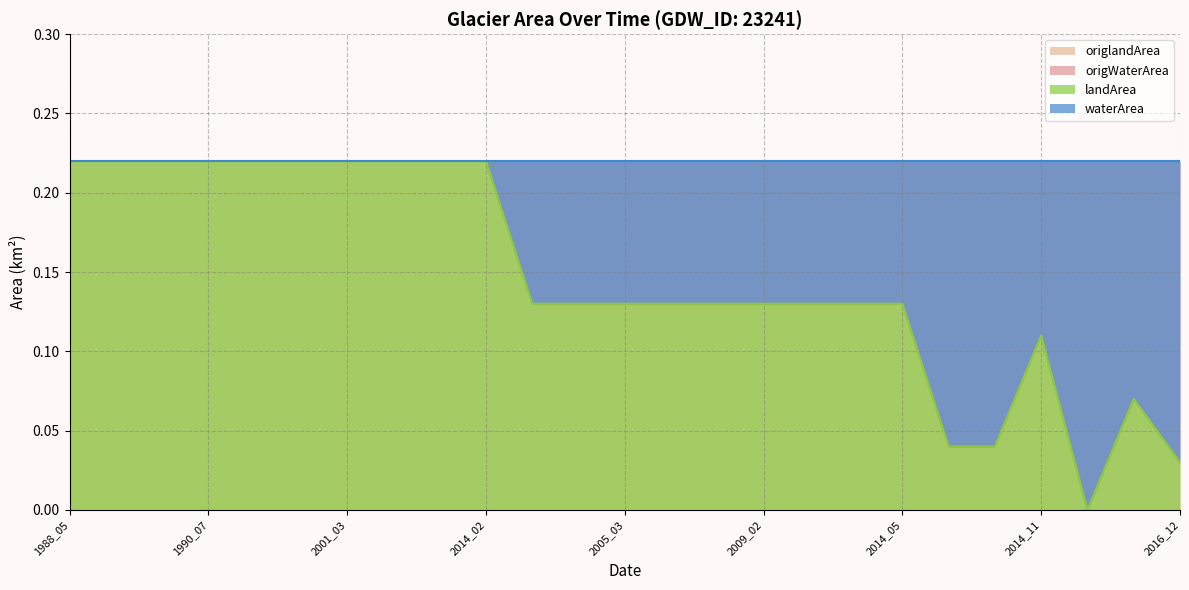

Reading right to left, list all the values displayed in this chart.

waterArea: 2016_12=0.0	2016_05=0.1	2021_12=0.0	2014_11=0.1	2019_07=0.0	2016_07=0.0	2014_05=0.1	2010_03=0.1	2009_11=0.1	2009_02=0.1	2007_09=0.1	2006_10=0.1	2005_03=0.1	2004_02=0.1	1988_12=0.1	2014_02=0.2	2012_09=0.2	2010_07=0.2	2001_03=0.2	1992_03=0.2	1991_07=0.2	1990_07=0.2	1988_07=0.2	1988_06=0.2	1988_05=0.2
landArea: 2016_12=0.0	2016_05=0.1	2021_12=0.0	2014_11=0.1	2019_07=0.0	2016_07=0.0	2014_05=0.1	2010_03=0.1	2009_11=0.1	2009_02=0.1	2007_09=0.1	2006_10=0.1	2005_03=0.1	2004_02=0.1	1988_12=0.1	2014_02=0.2	2012_09=0.2	2010_07=0.2	2001_03=0.2	1992_03=0.2	1991_07=0.2	1990_07=0.2	1988_07=0.2	1988_06=0.2	1988_05=0.2